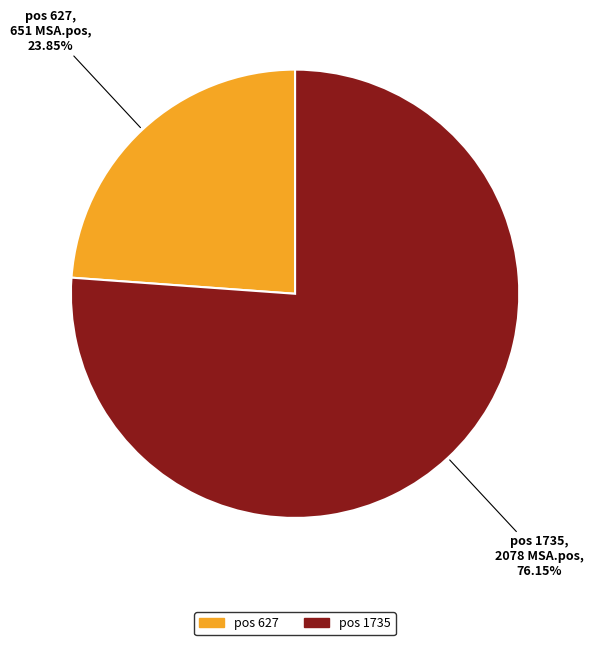

What is the majority slice?

pos 1735